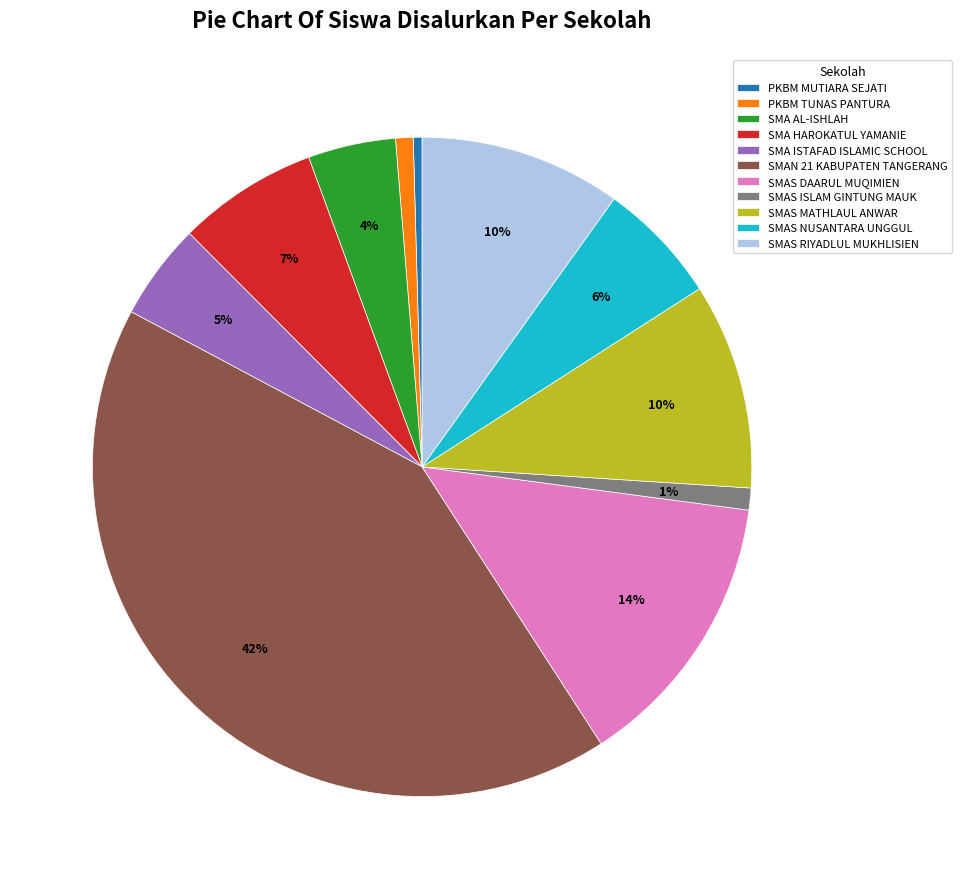

True or false: SMAS DAARUL MUQIMIEN accounts for 14% of the total.

True